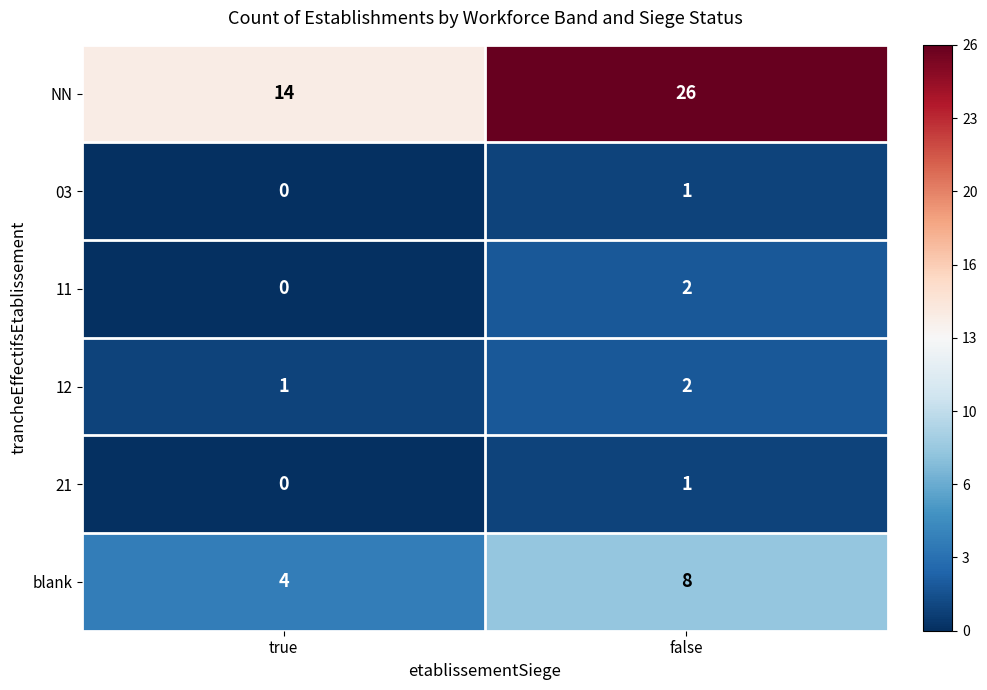

At which label does blank reach its minimum?

true